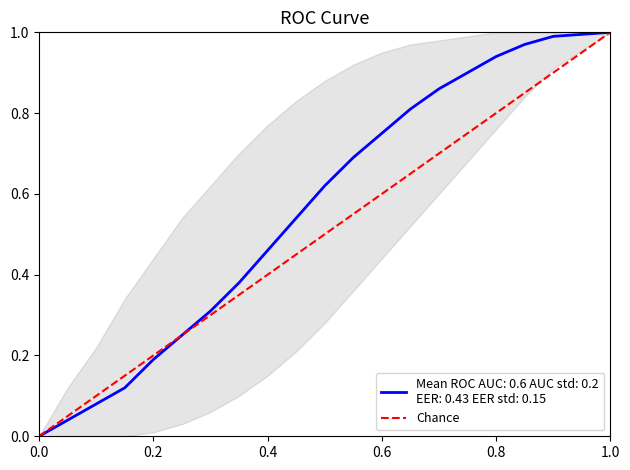

Which has a higher value, 0.0 or 0.2?

0.2